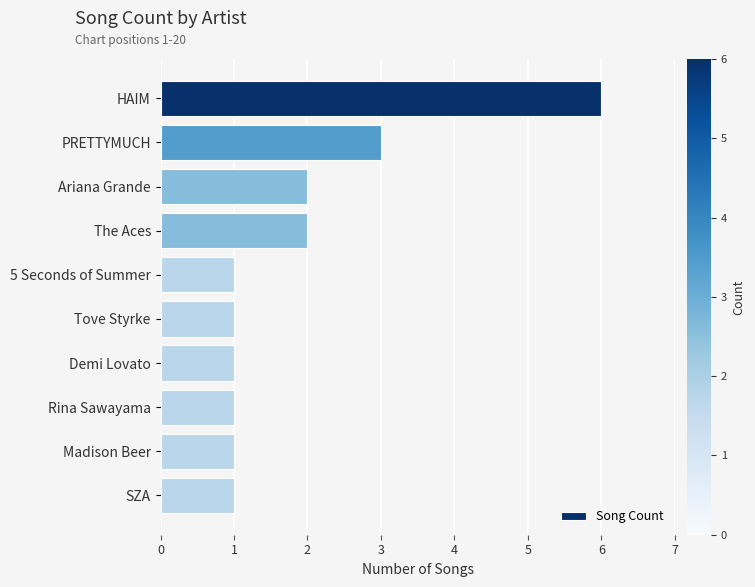

What is the average value?

2